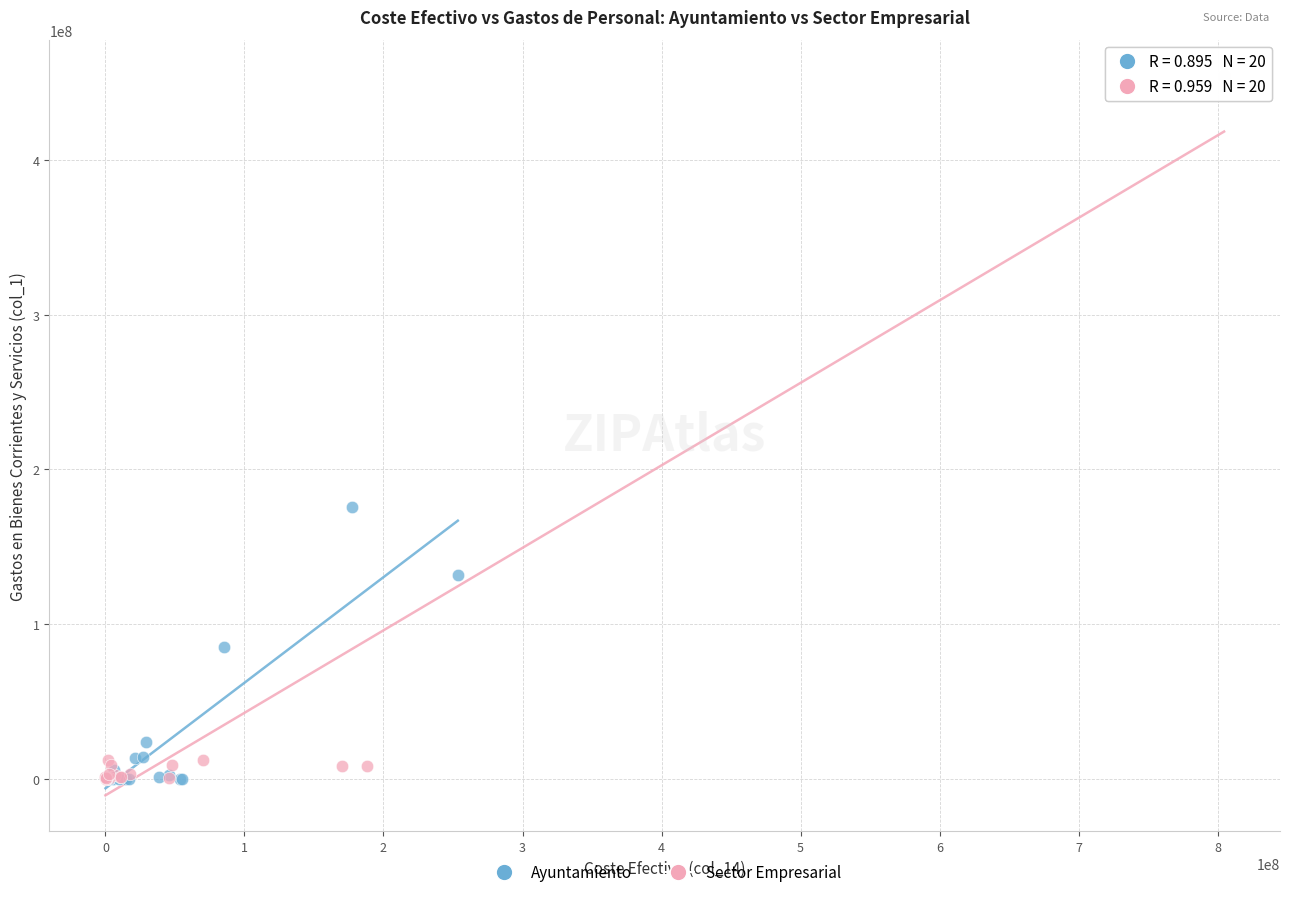

Which series has the widest spread of Y values?

Sector Empresarial